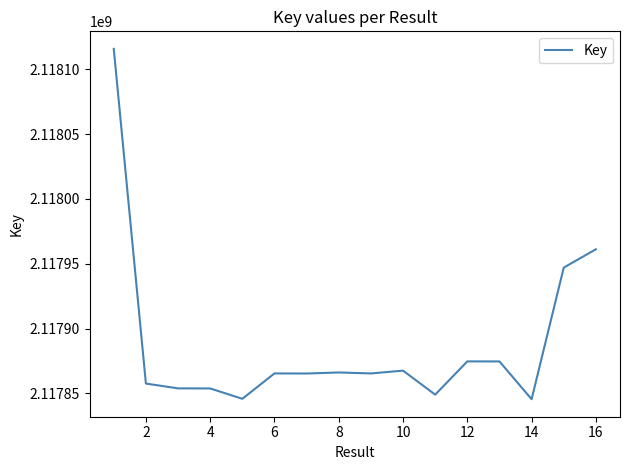

What is the minimum value shown in the chart?

2117845602